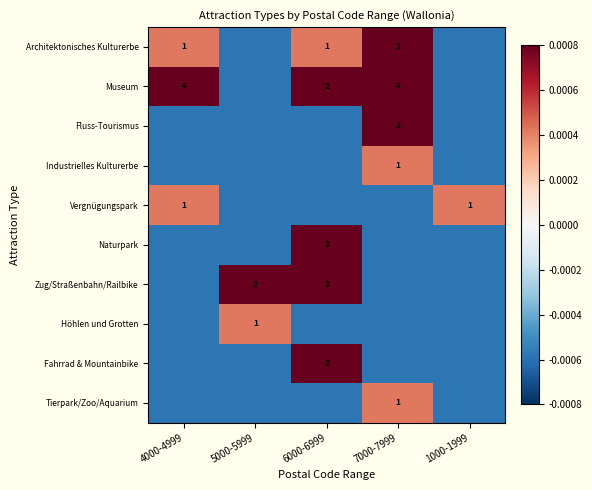

How many categories are shown in the chart?

5